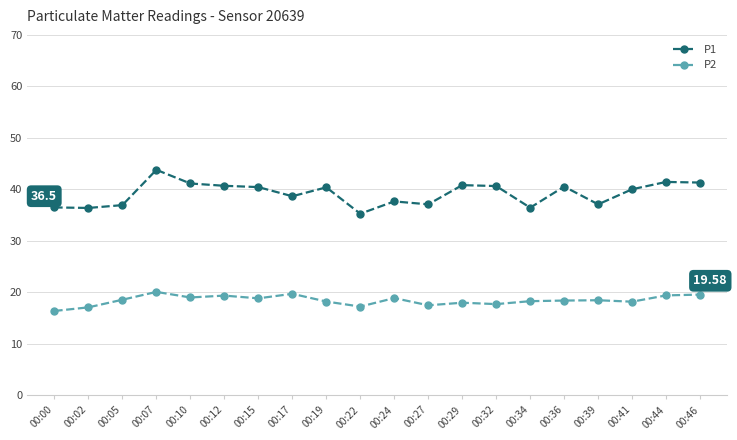

True or false: P1 and P2 cross at least once.

False